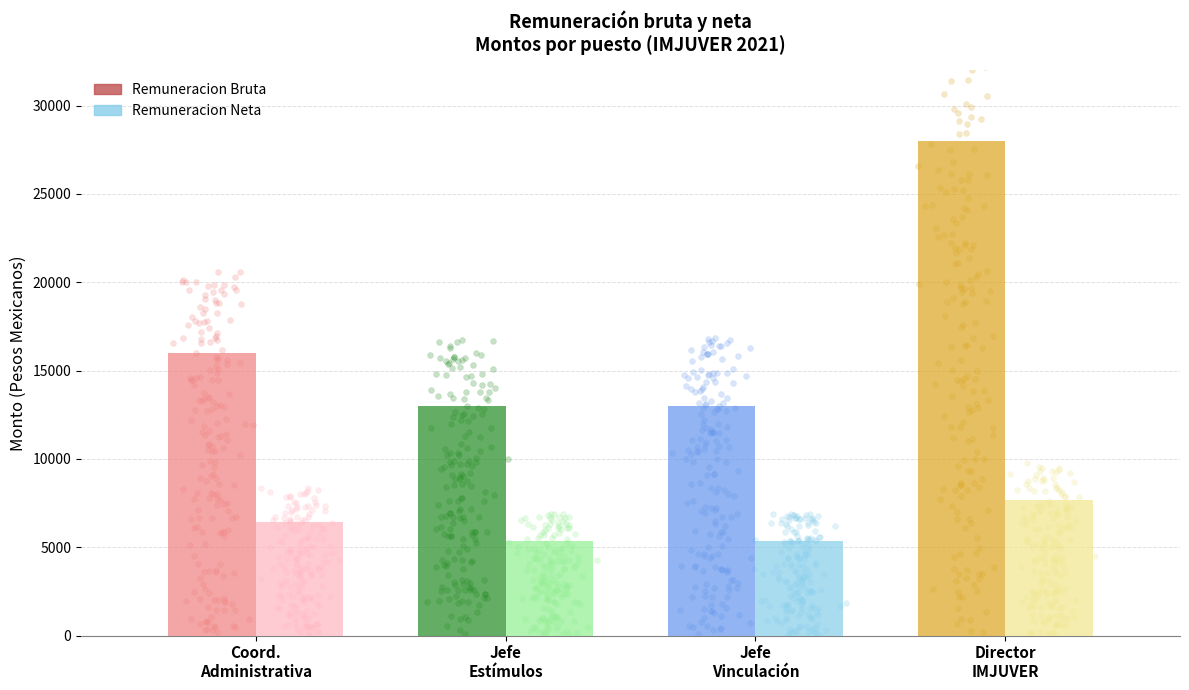

What are all the series names shown in the legend?

Remuneracion Bruta, Remuneracion Neta